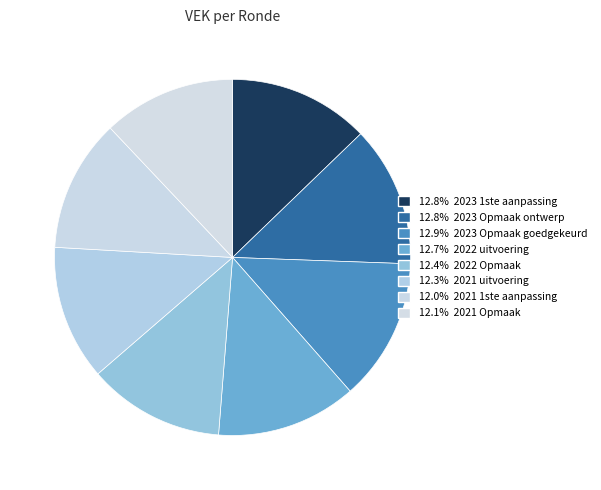

Is there any slice that represents more than half of the pie?

No